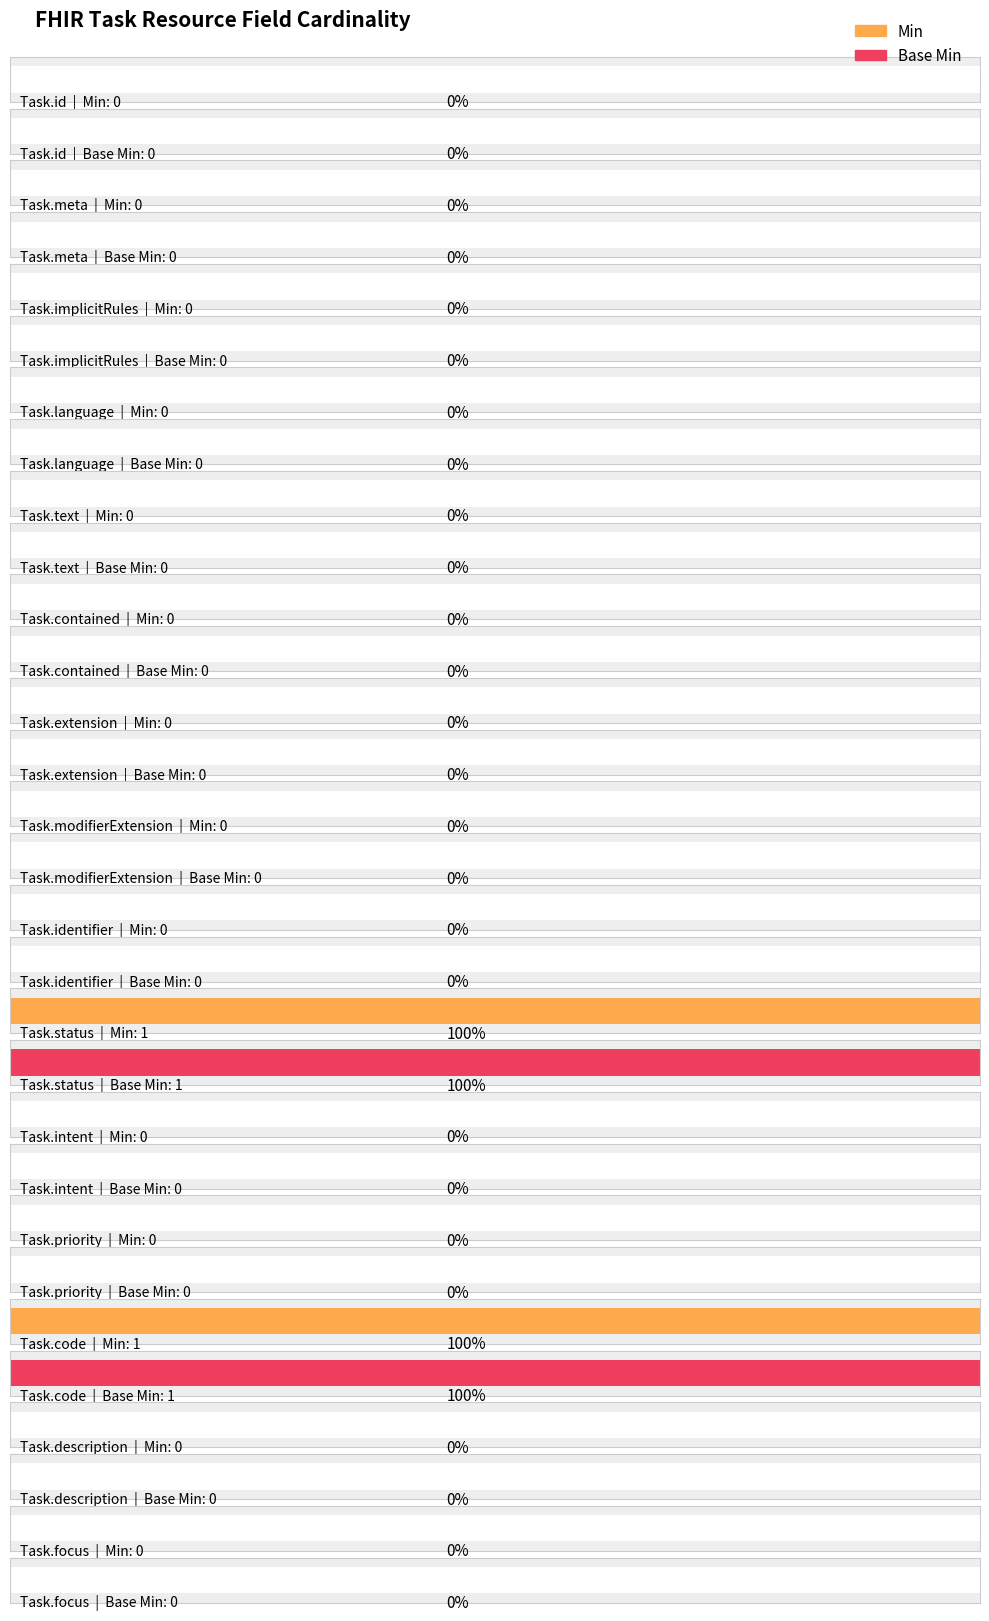

What are all the series names shown in the legend?

Min, Base Min